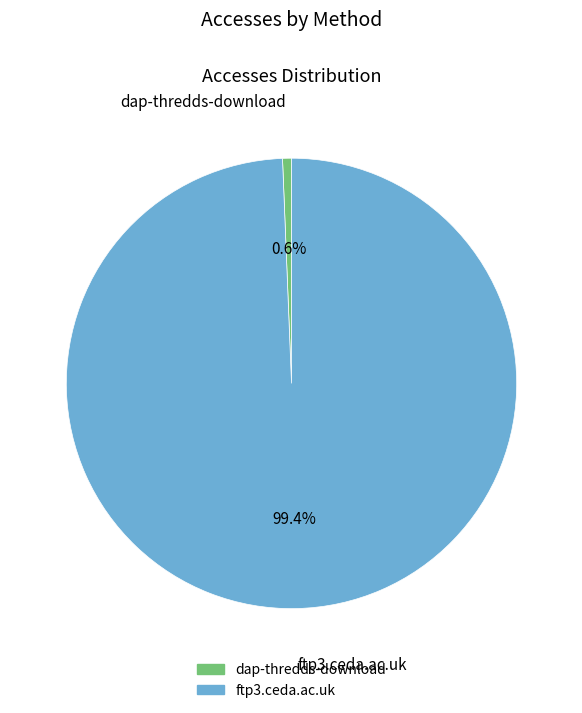

Rank the categories by value from highest to lowest.

ftp3.ceda.ac.uk, dap-thredds-download